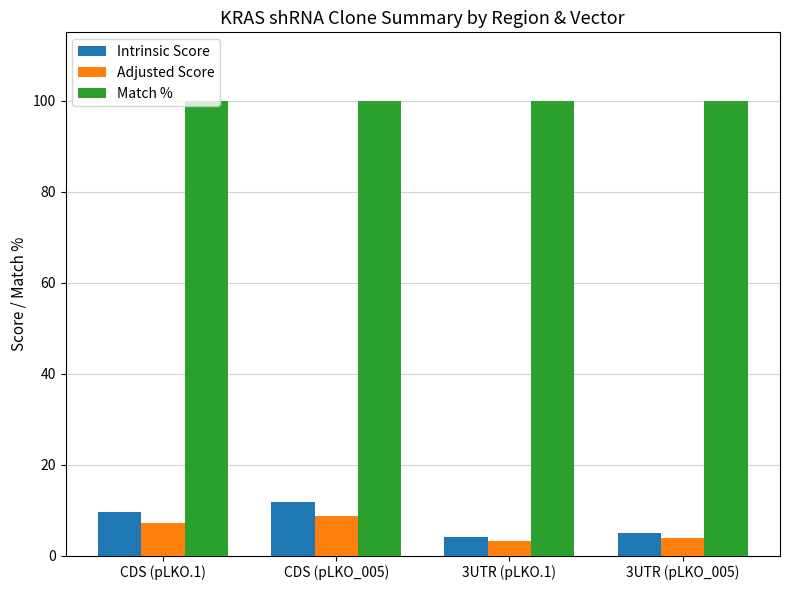

Does the chart contain any negative values?

No